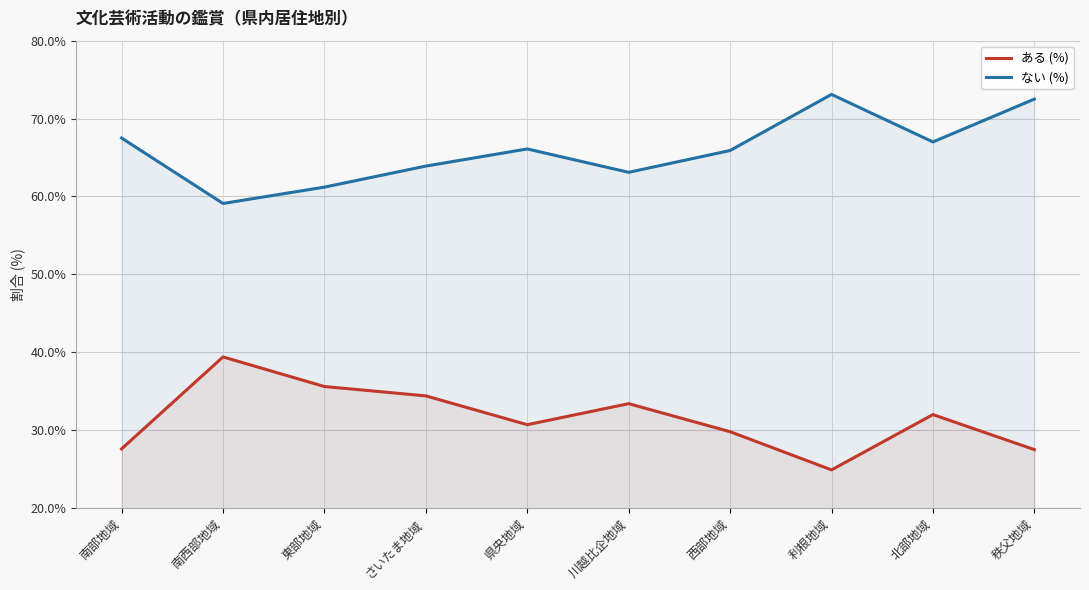

At which label is ある (%) closest to 32?

北部地域